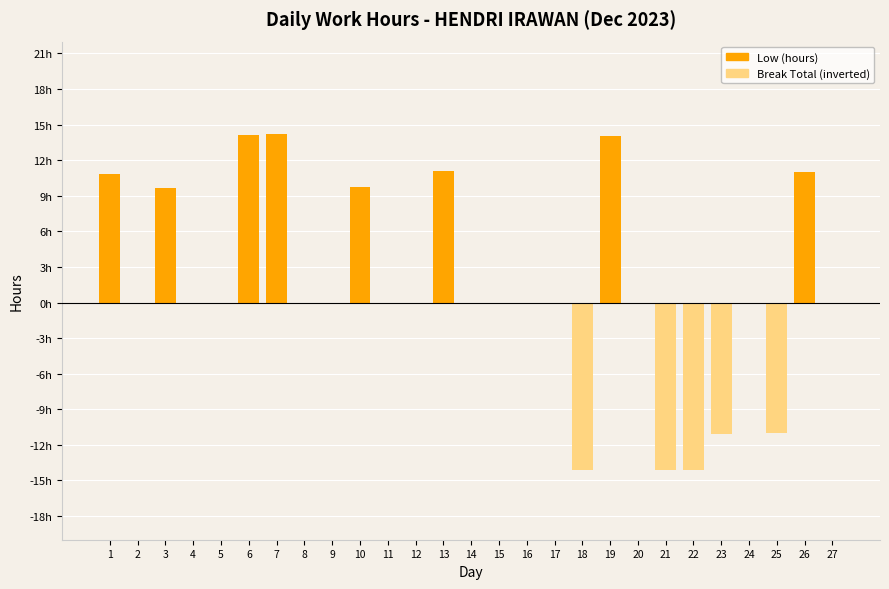

Which series has the largest range (max minus min)?

Low (hours)